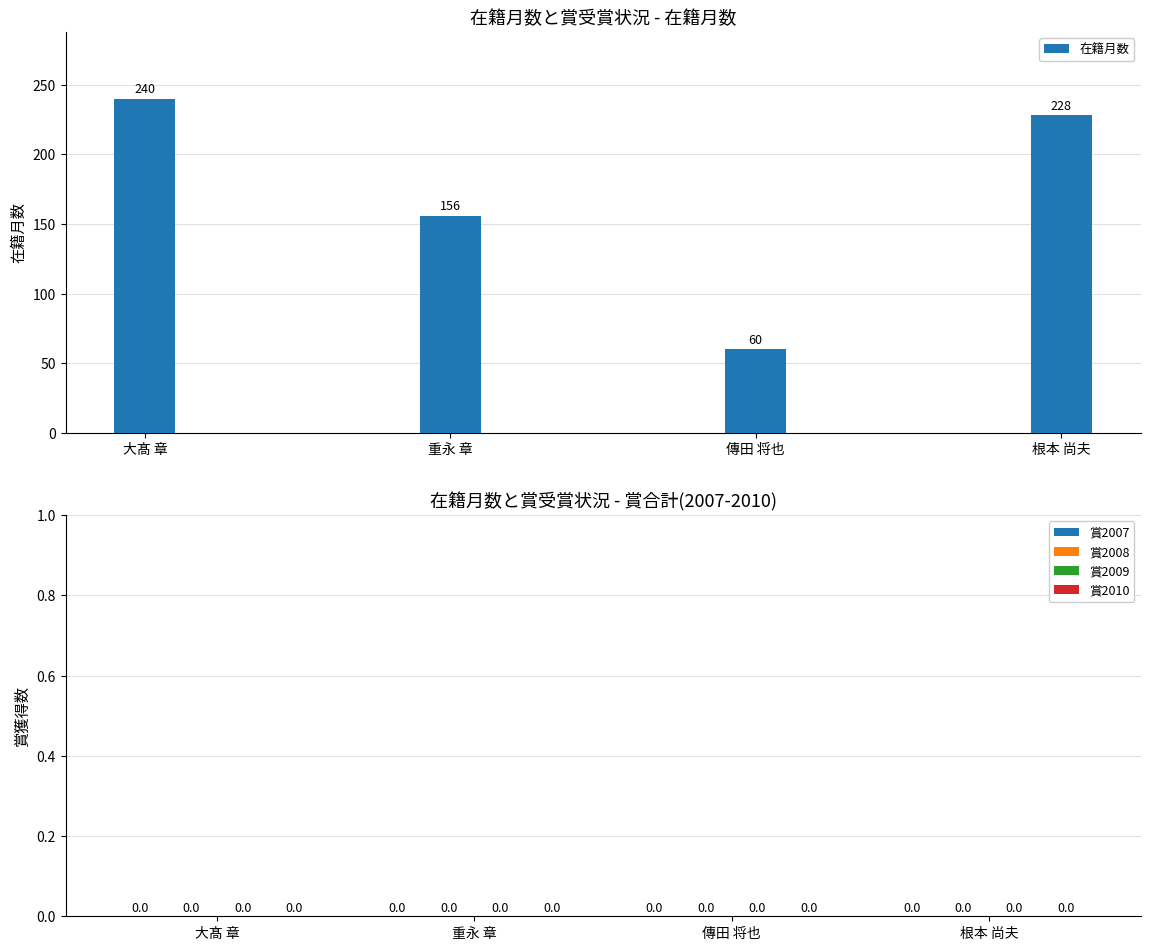

How many data points does each series have?

4